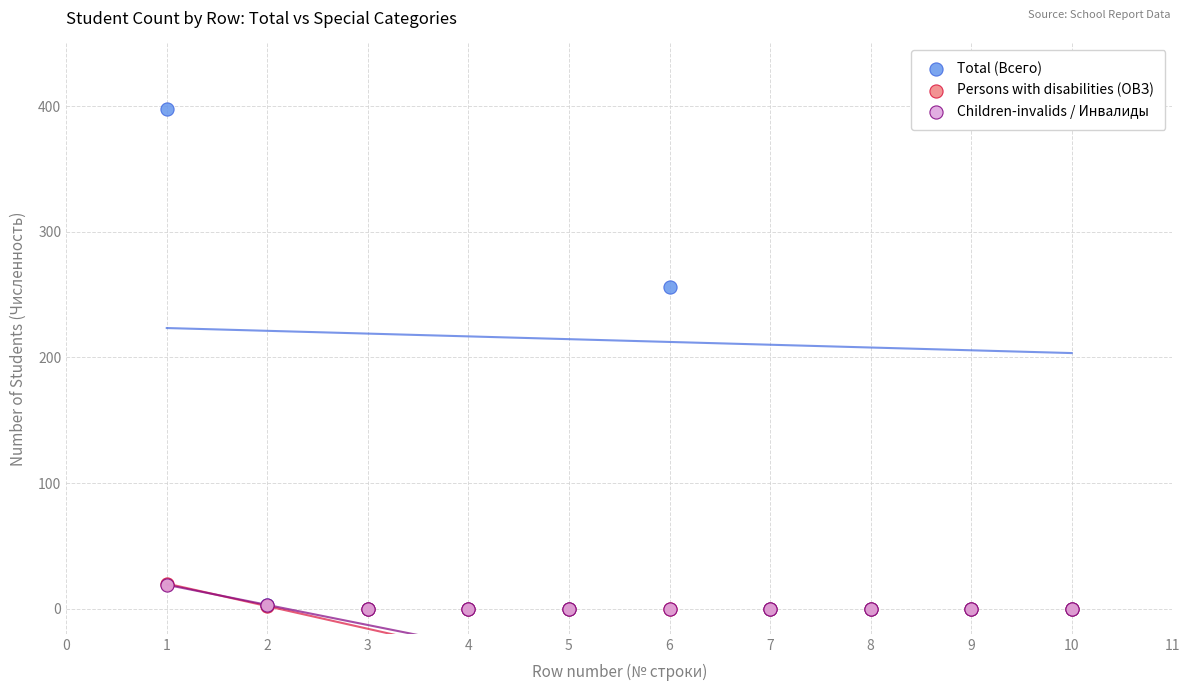

What are all the series names shown in the legend?

Total (Всего), Persons with disabilities (ОВЗ), Children-invalids / Инвалиды